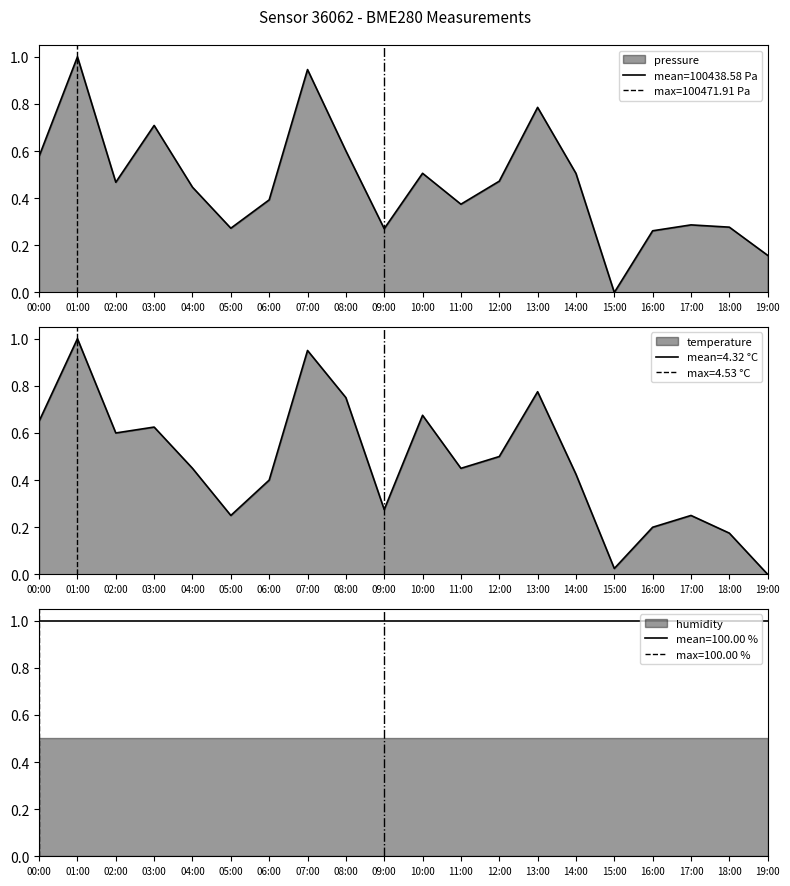

What are all the series names shown in the legend?

pressure, temperature, humidity